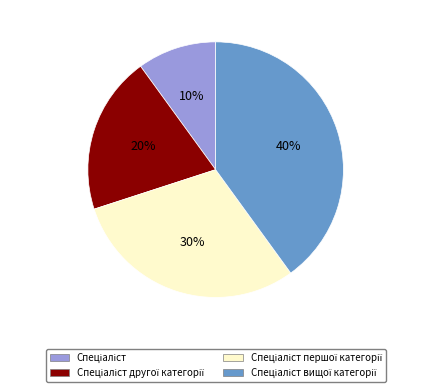

Is there a majority slice in this chart?

No